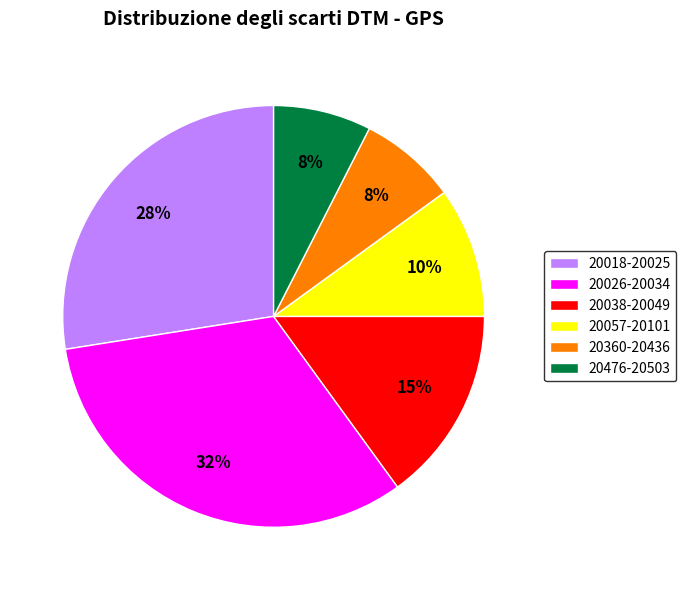

Which category has the biggest portion of the pie?

20026-20034